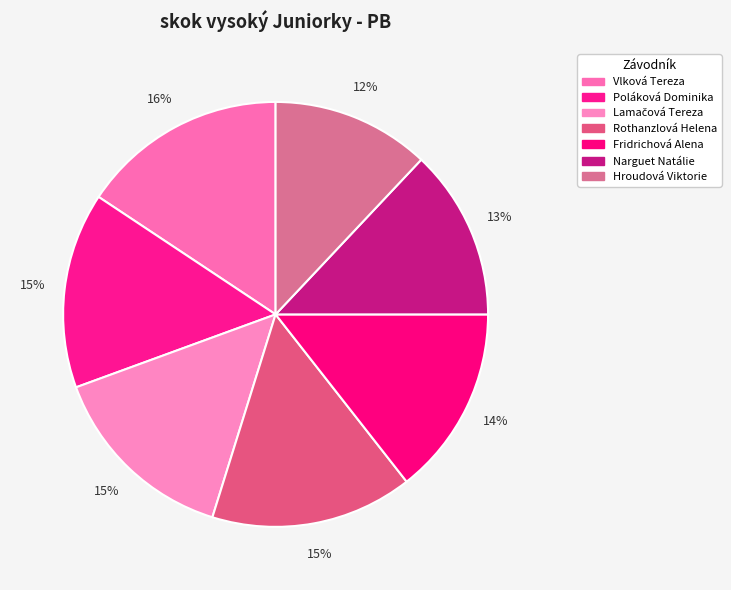

To the nearest percent, what is the difference between the Vlková Tereza and Hroudová Viktorie slice percentages?

4%